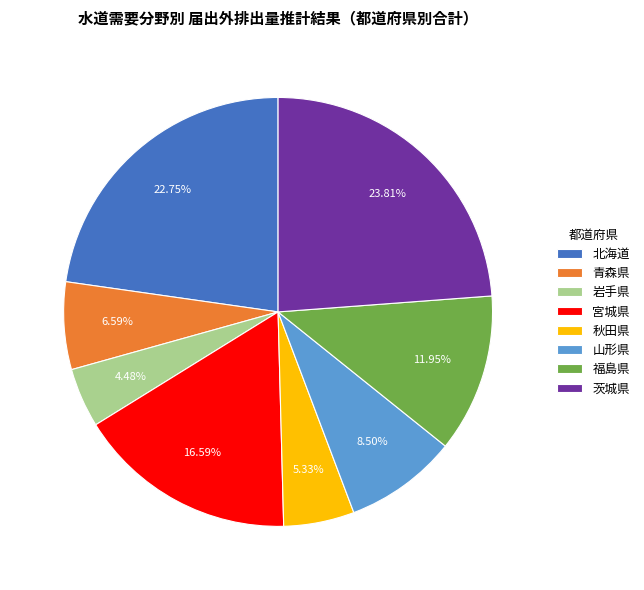

Which category has the smallest portion of the pie?

岩手県